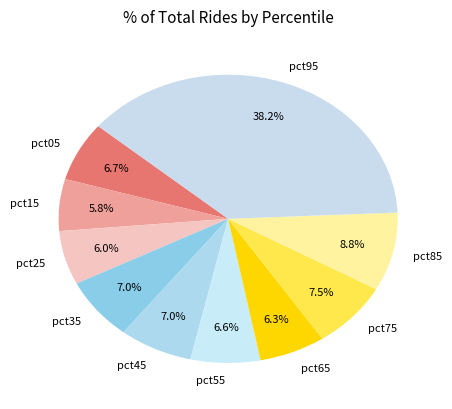

Between pct15 and pct75, which is larger?

pct75